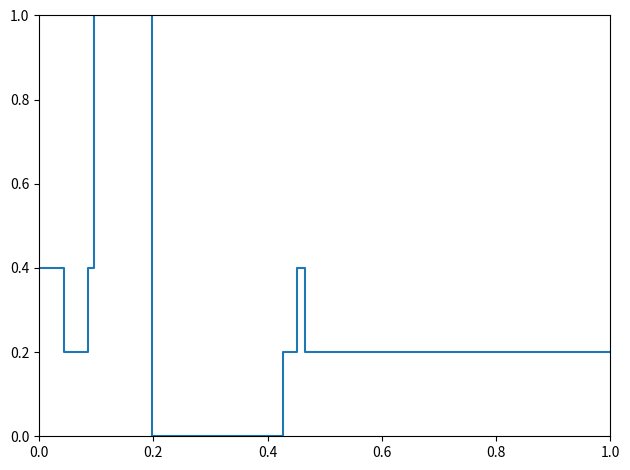

What is the maximum value shown in the chart?

1.0